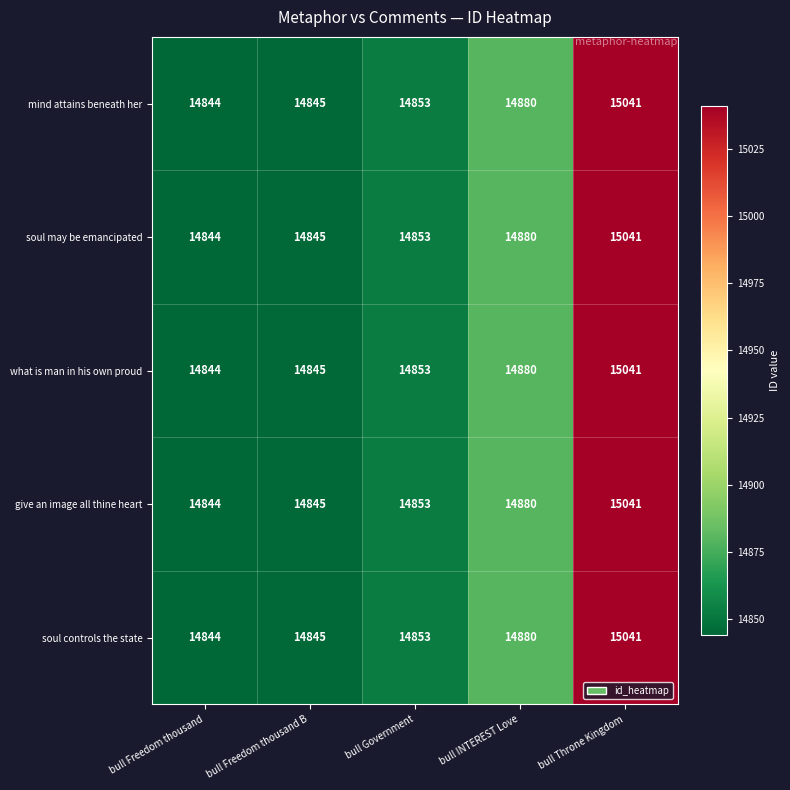

Is the value of mind attains beneath her at bull INTEREST Love greater than the value of soul controls the state at bull Freedom thousand B?

Yes